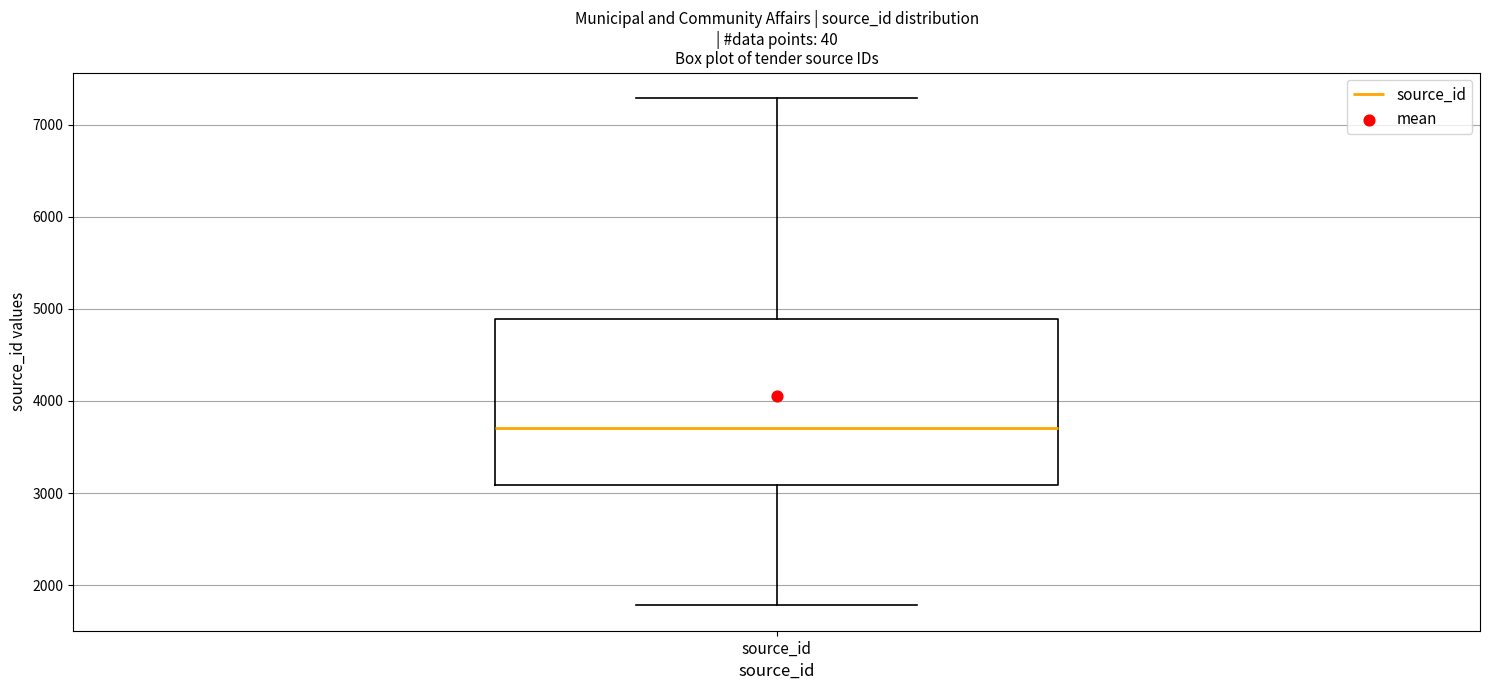

Read this box plot against the y-axis: the position of the median line, the range covered by the box, and the ends of both whiskers. The values are not printed on the chart, so give them approximately, as read against the axis.

median 3700, box 3100 to 4900, whiskers 1800 to 7300